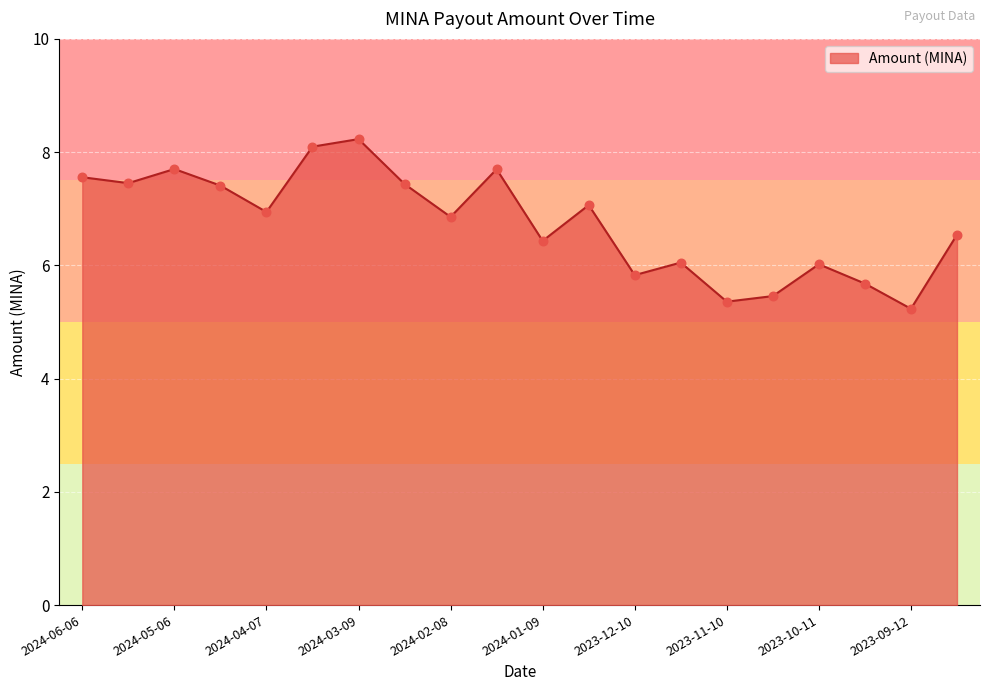

What is the maximum value shown in the chart?

8.2